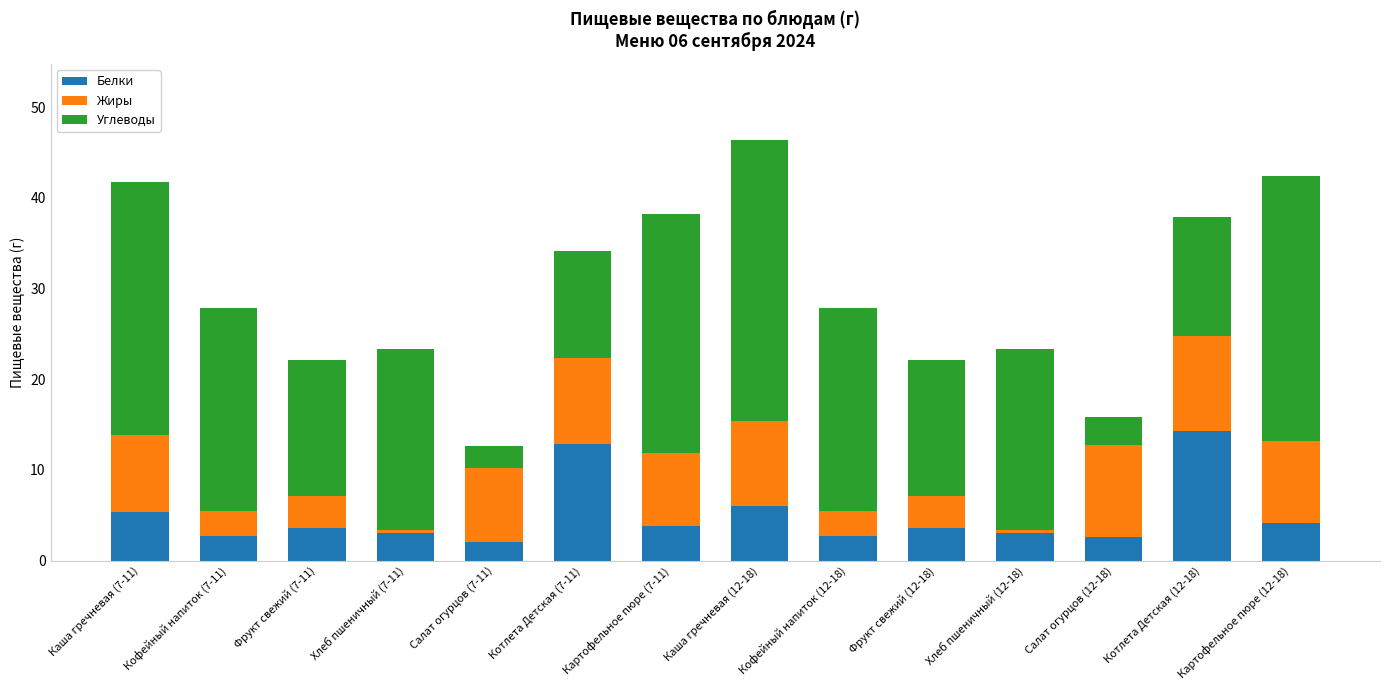

What is the average value of the Белки series?

5.0